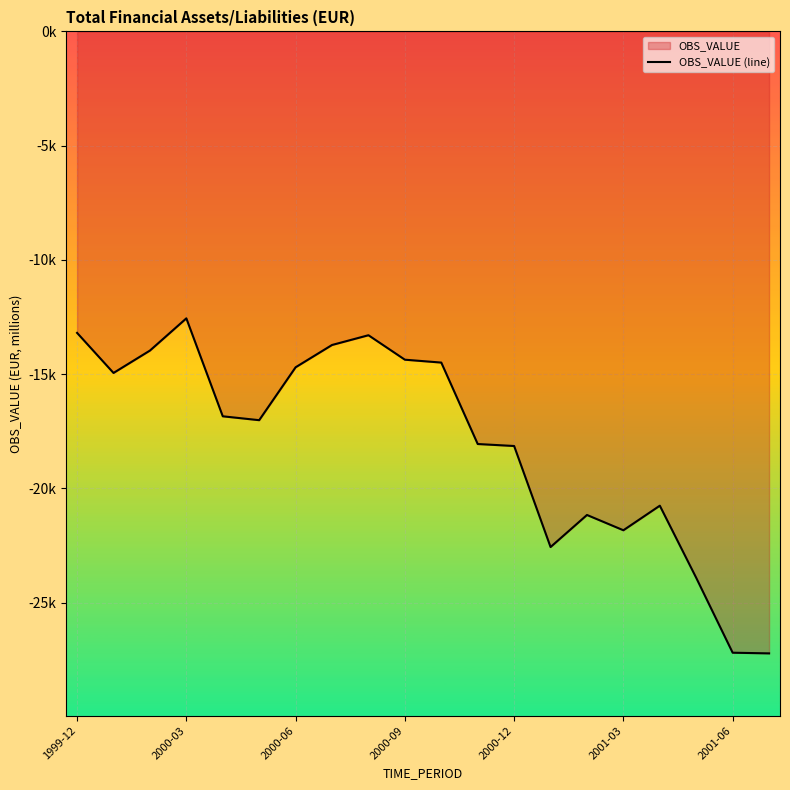

How many values are below -16841?

11